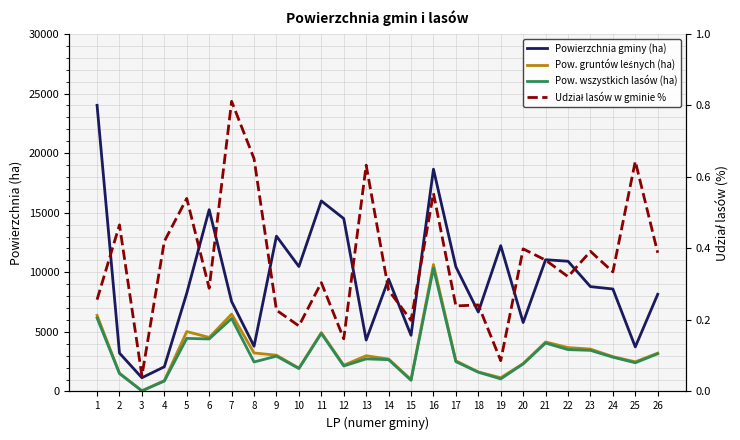

At which category is the sum across all series the highest?

16